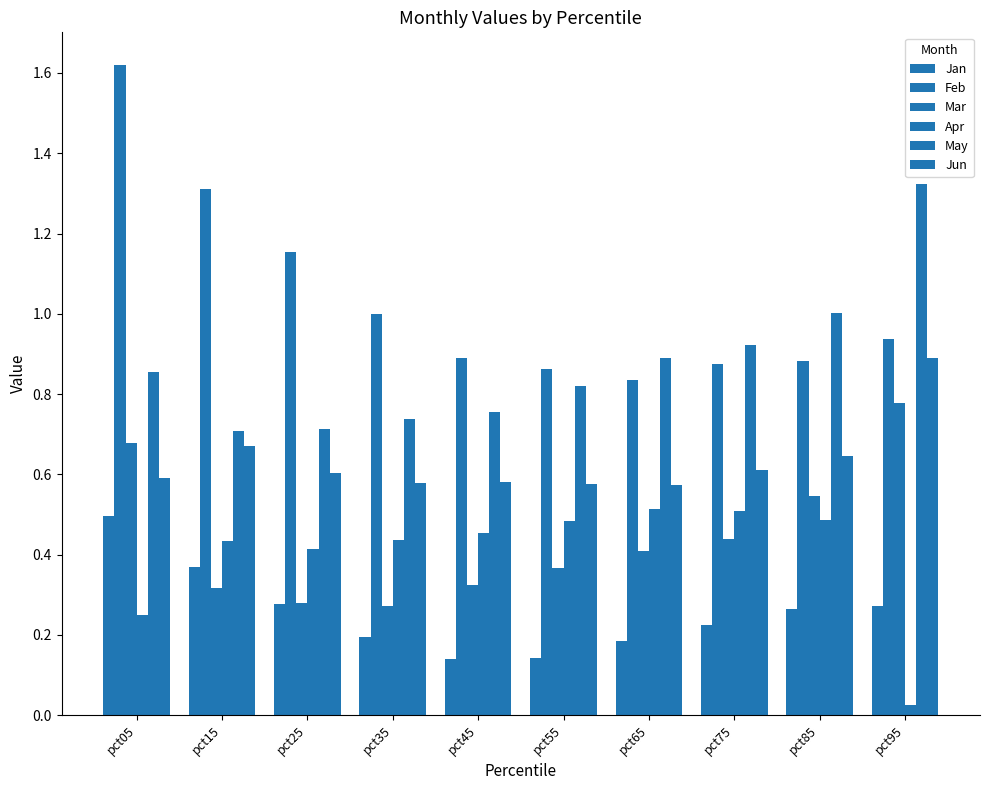

At which label does Jan reach its minimum?

pct45